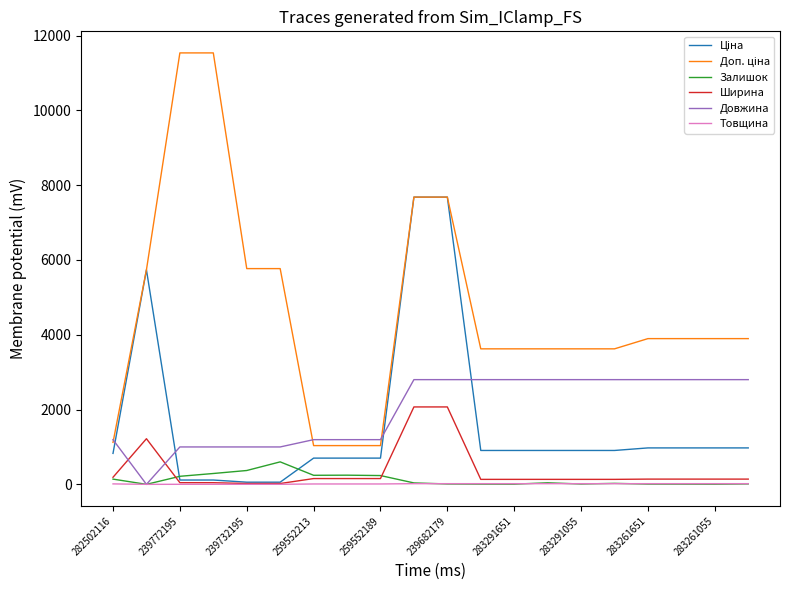

What is the maximum value for Довжина?

2800.0